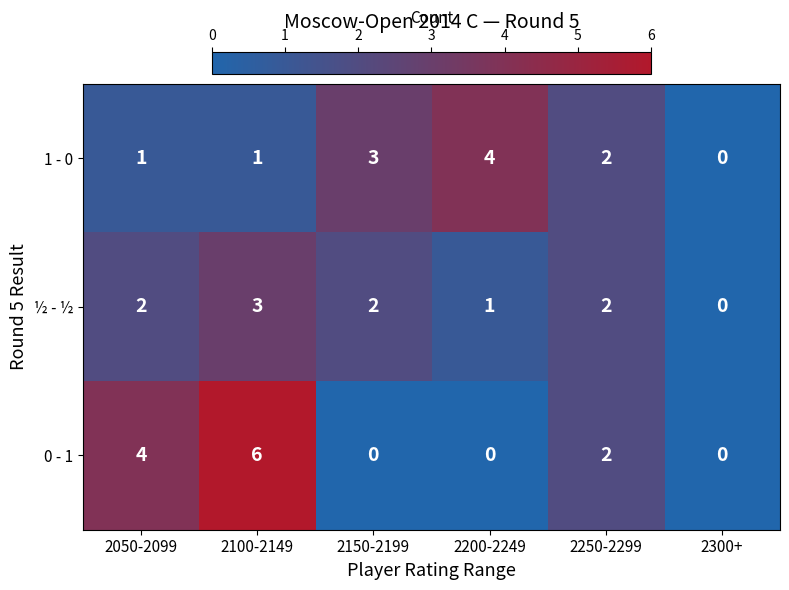

Which series has the largest total across all categories?

0 - 1